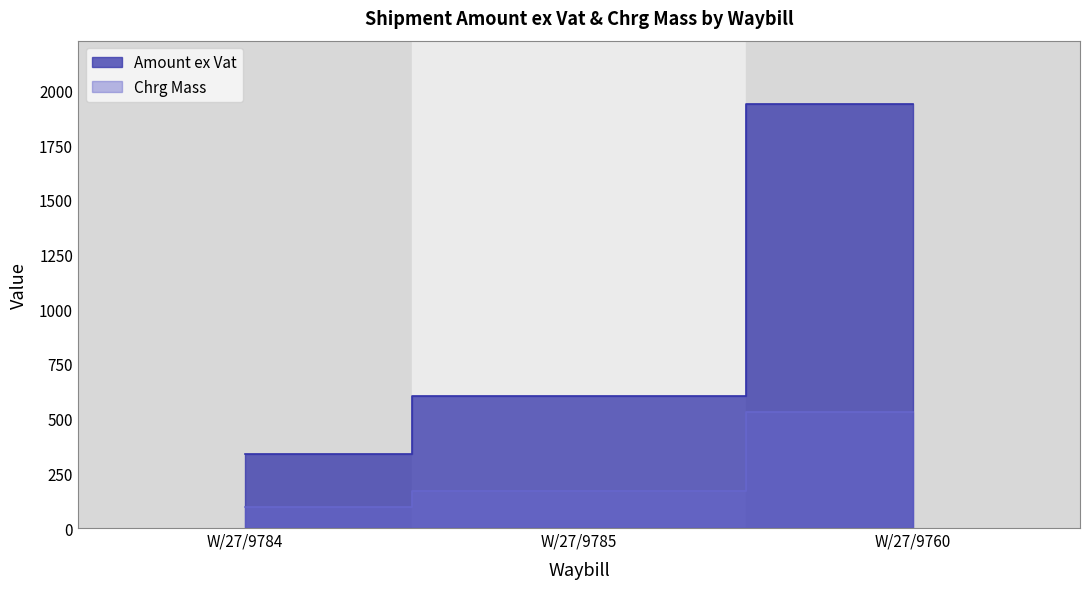

The value of Amount ex Vat at W/27/9784 is 338.7. True or false?

True